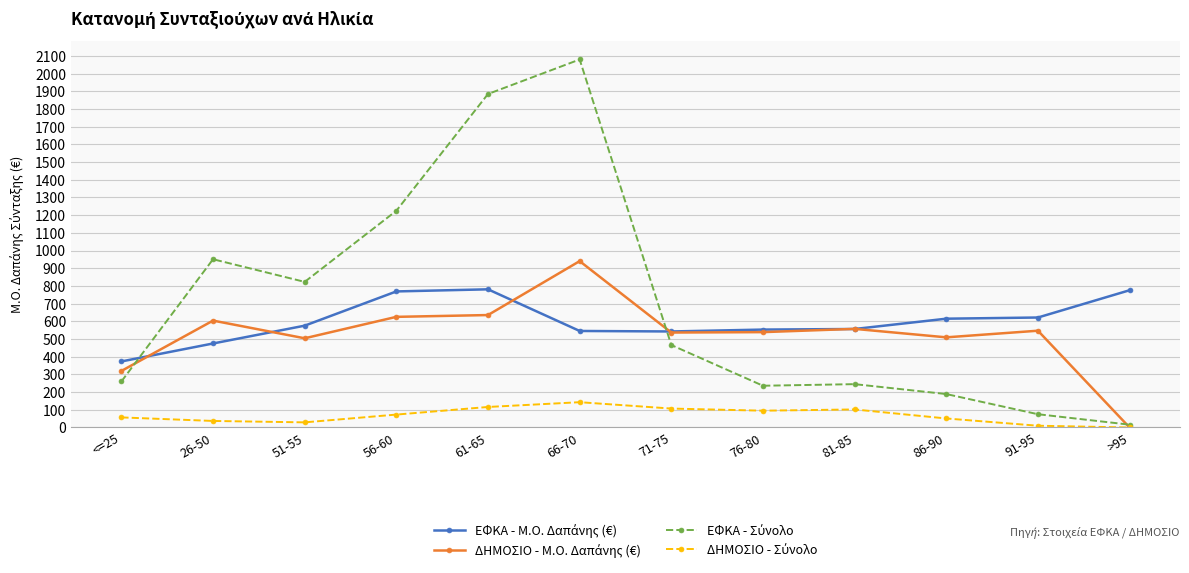

What is the label of the 12th point from the left?

>95